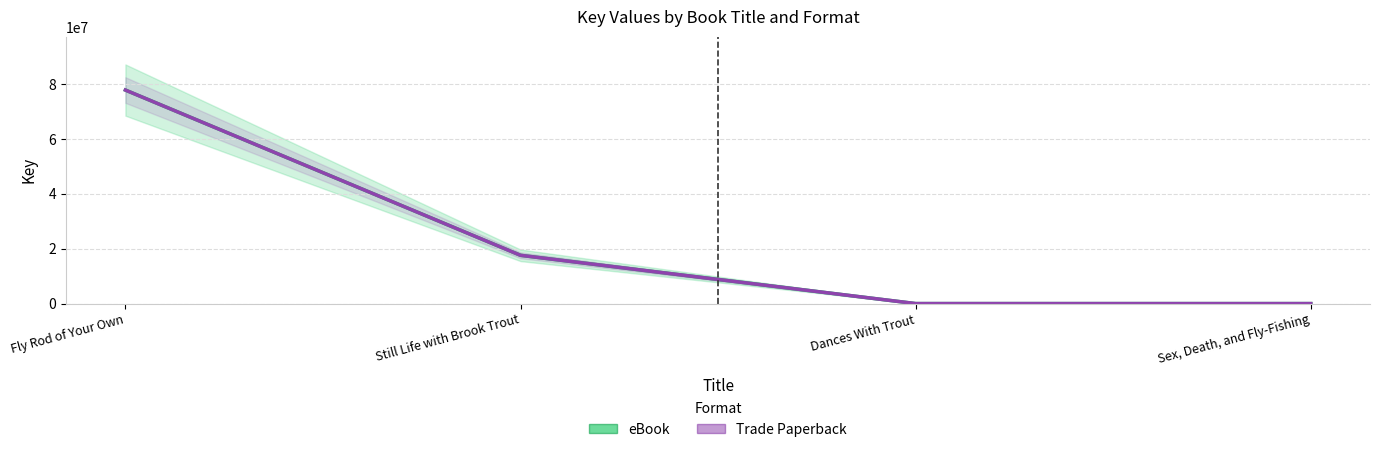

Rank the categories by Trade Paperback value from highest to lowest.

Fly Rod of Your Own, Still Life with Brook Trout, Dances With Trout, Sex, Death, and Fly-Fishing